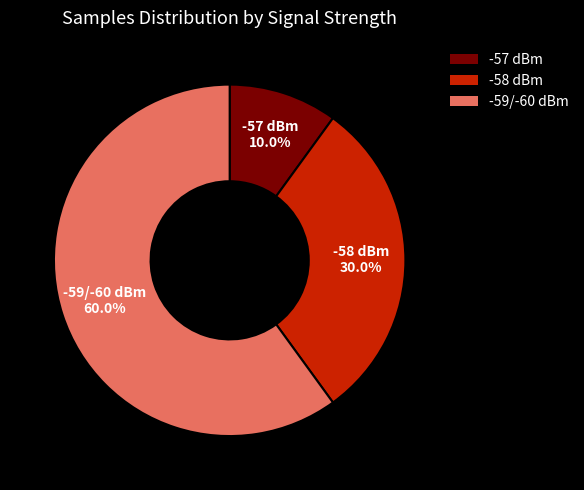

What is the total percentage of -57 dBm and -59/-60 dBm?

70.0%